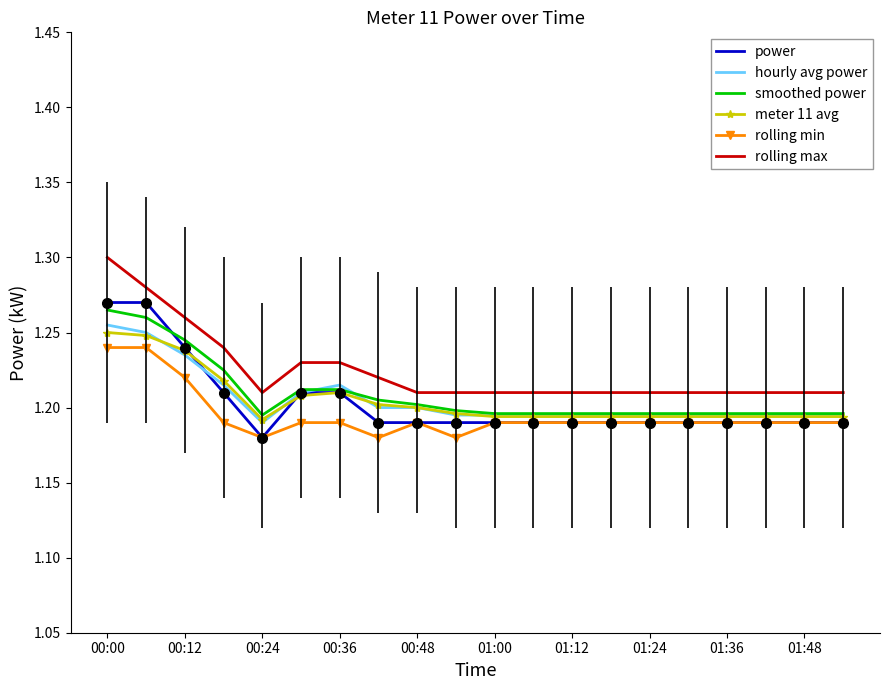

True or false: meter 11 avg and rolling max cross at least once.

False